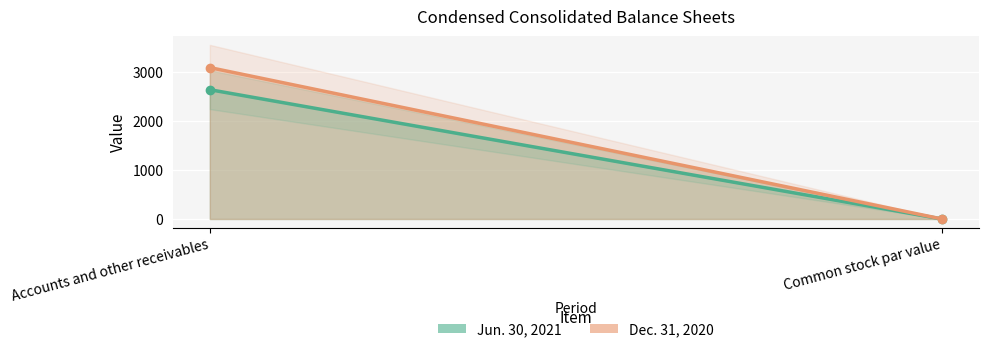

Reading left to right, extract all data points from this chart.

Jun. 30, 2021: 2635.0	0.0
Dec. 31, 2020: 3086.0	0.0